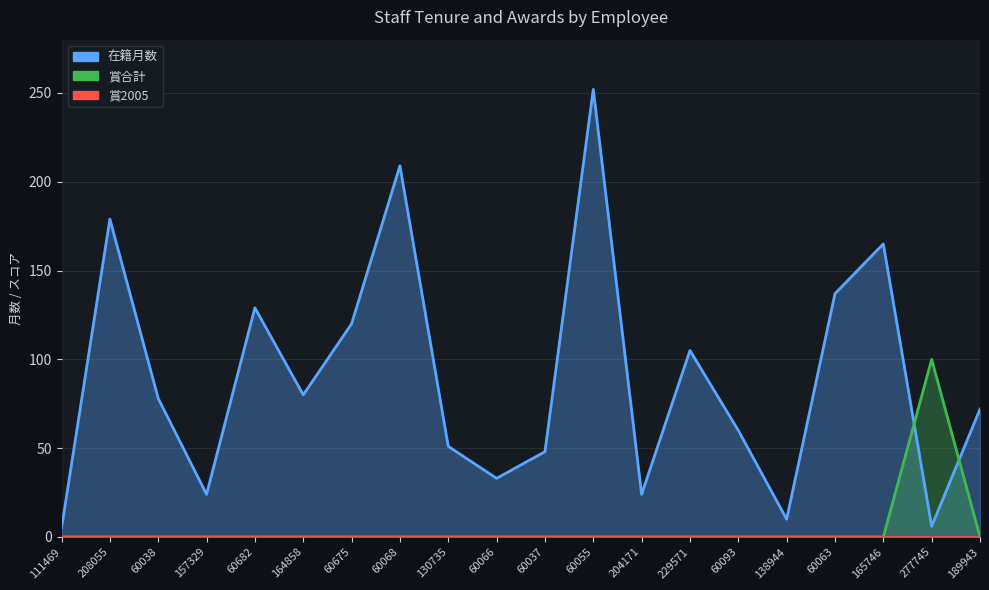

Where is the first local minimum for 在籍月数?

157329